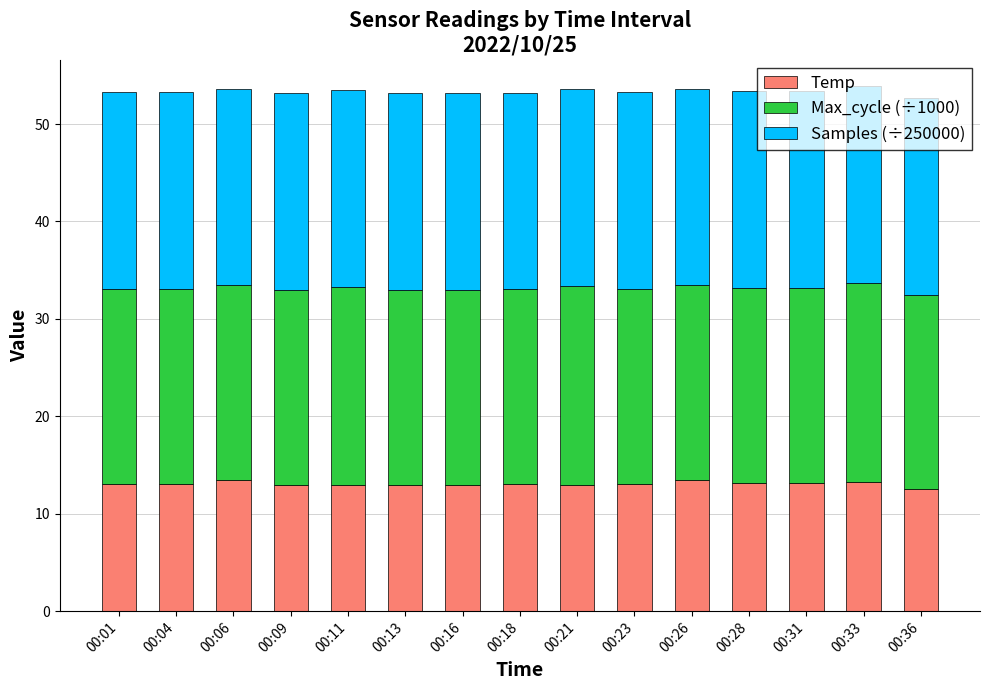

What is the sum of the Temp values at 00:26 and 00:13?

26.5